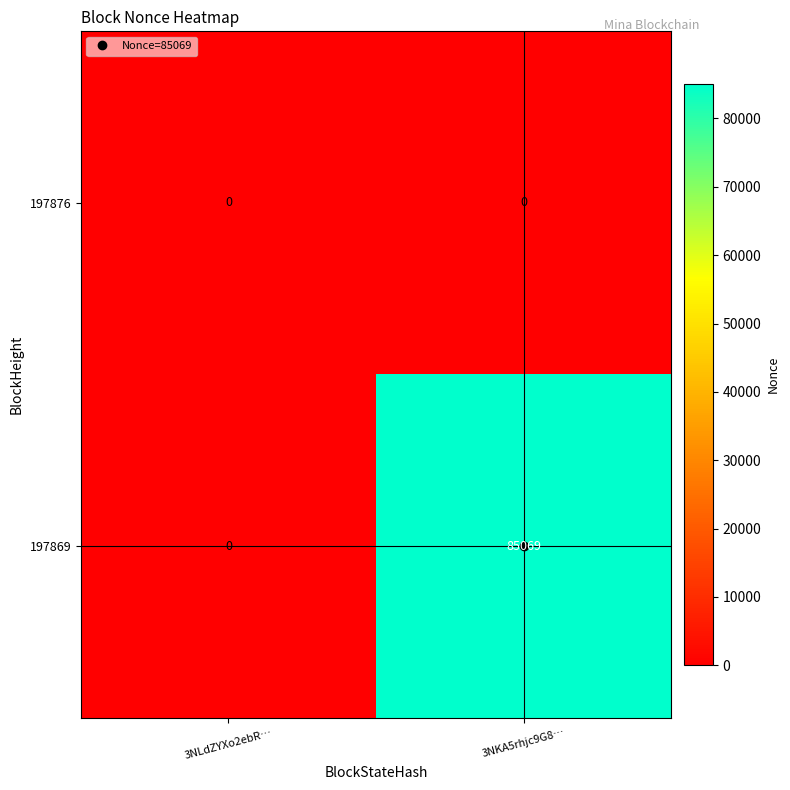

At which label is 197869 closest to 42534?

3NLdZYXo2ebR…